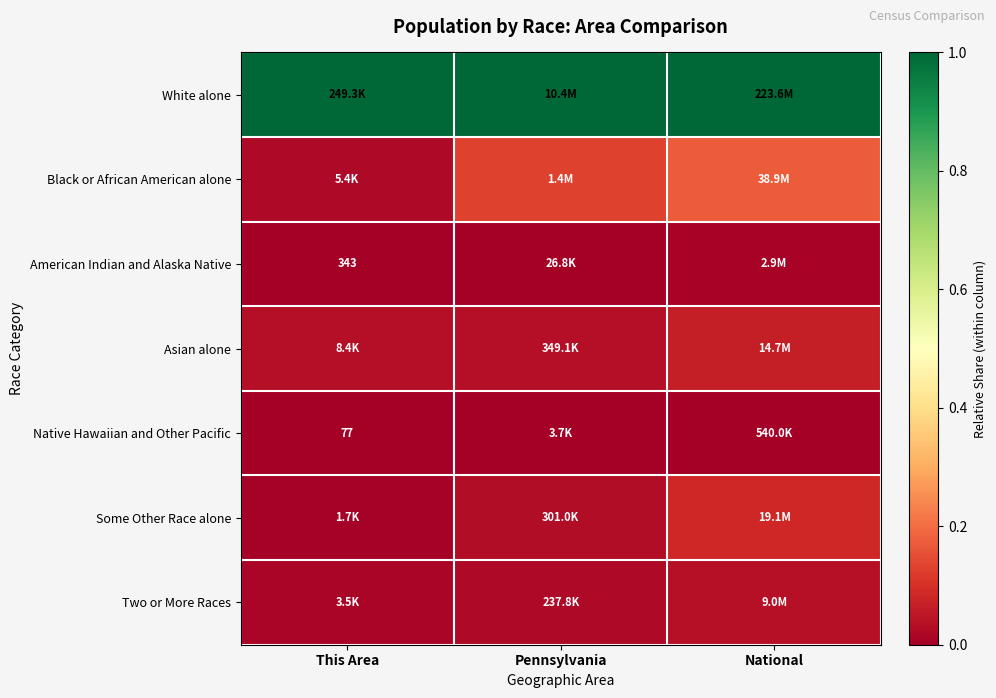

Which label corresponds to the smallest value in the chart?

This Area